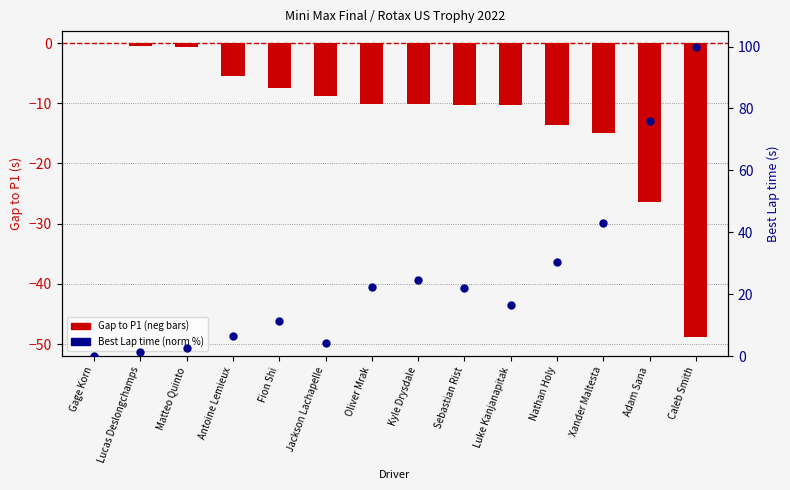

Which series has the largest total across all categories?

Best Lap time (norm)